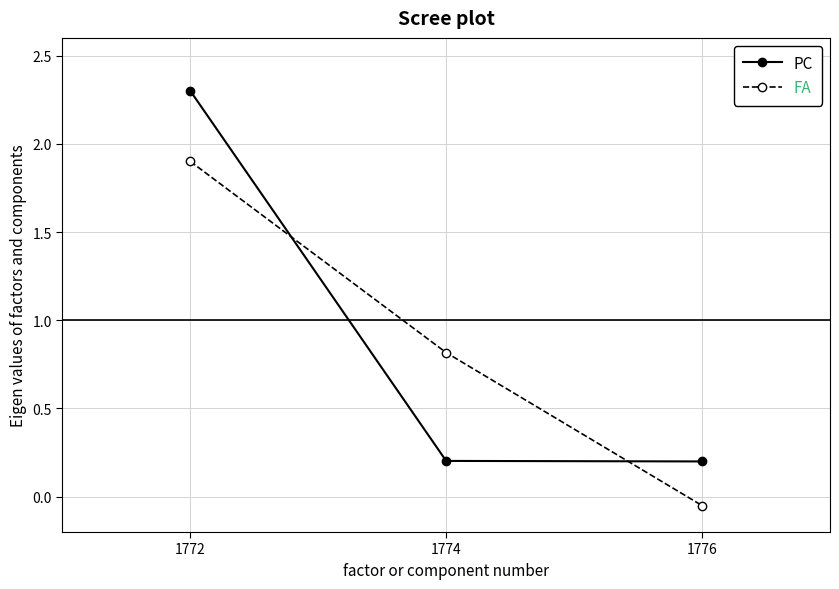

At which label does FA first exceed 0?

1772